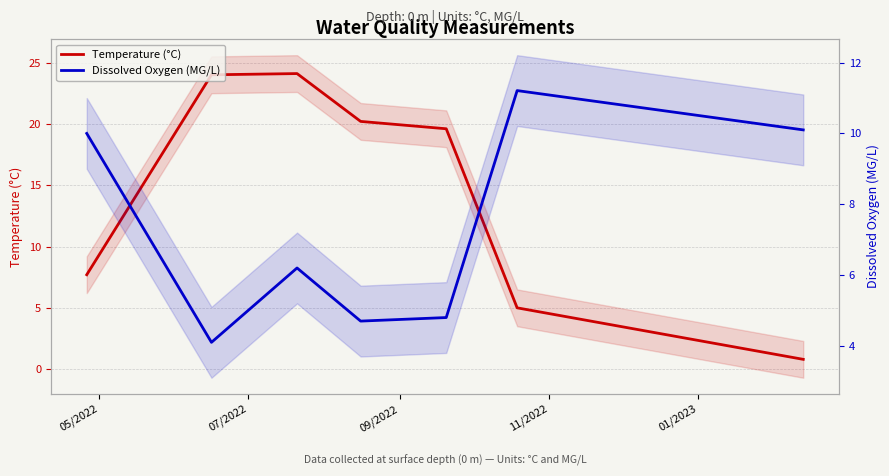

Where does the Temperature (°C) series first go above 19?

07/2022